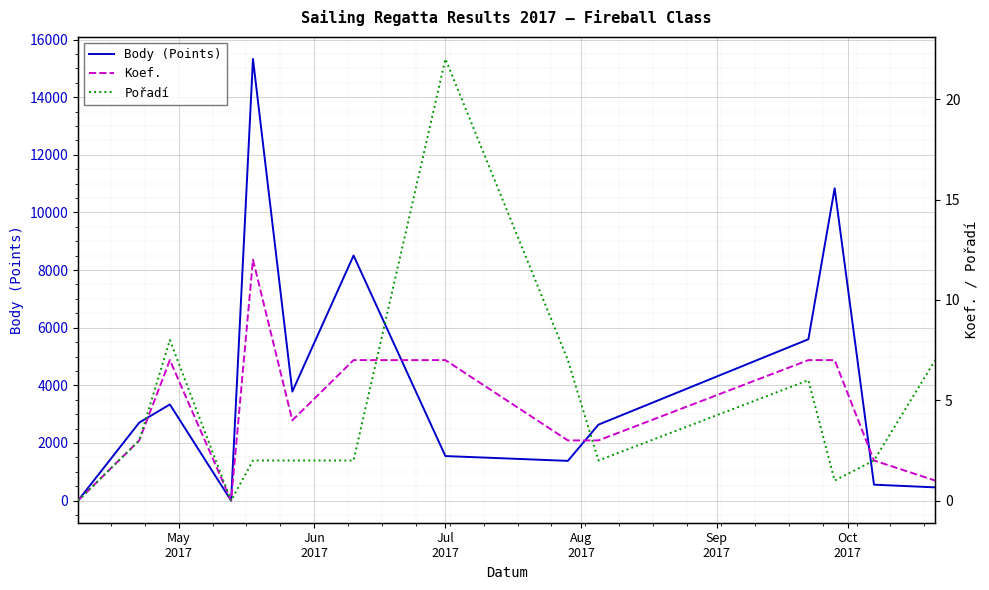

How many interior local peaks does the Koef. series have?

2